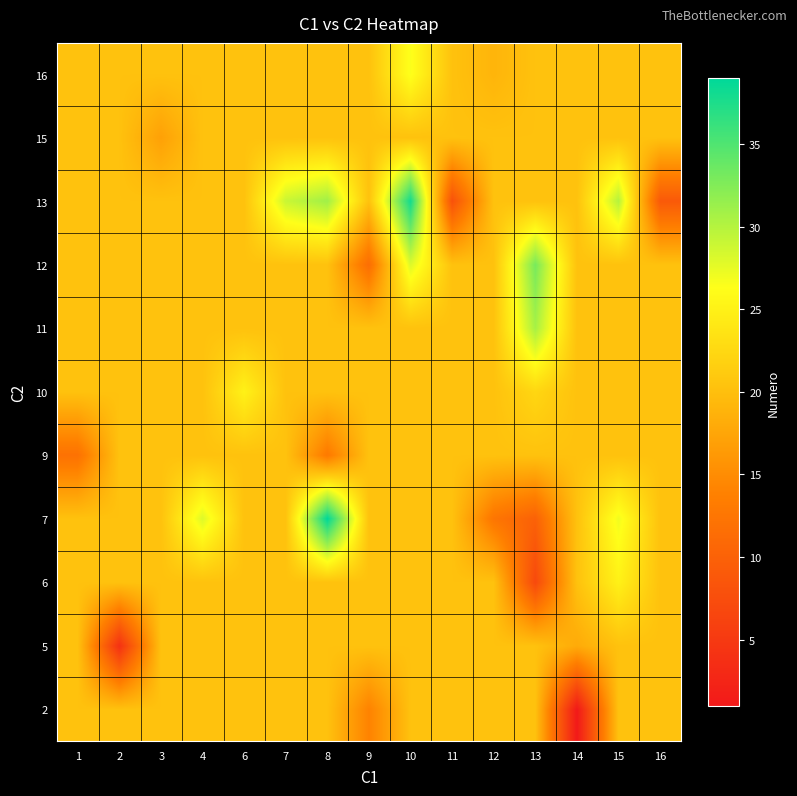

How many series are shown in this chart?

11